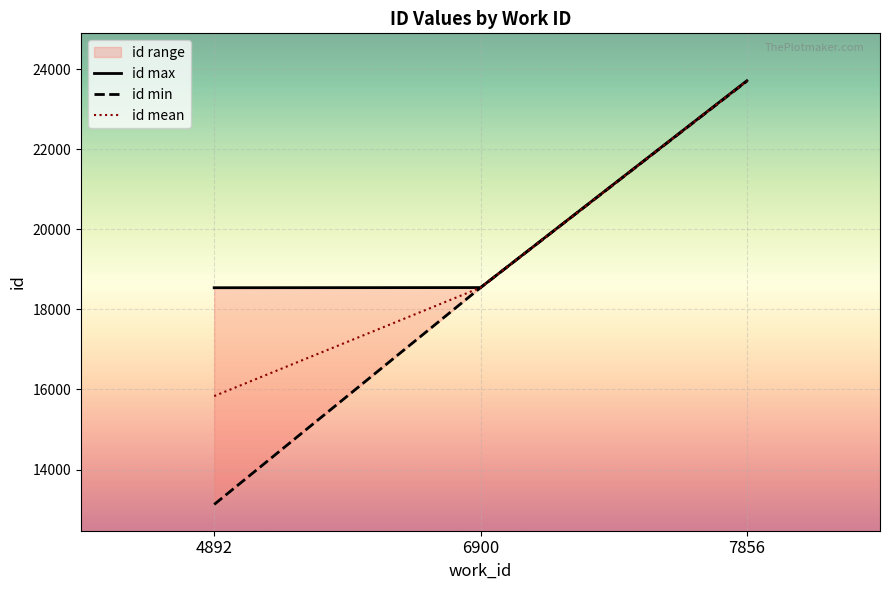

How many data points does each series have?

3